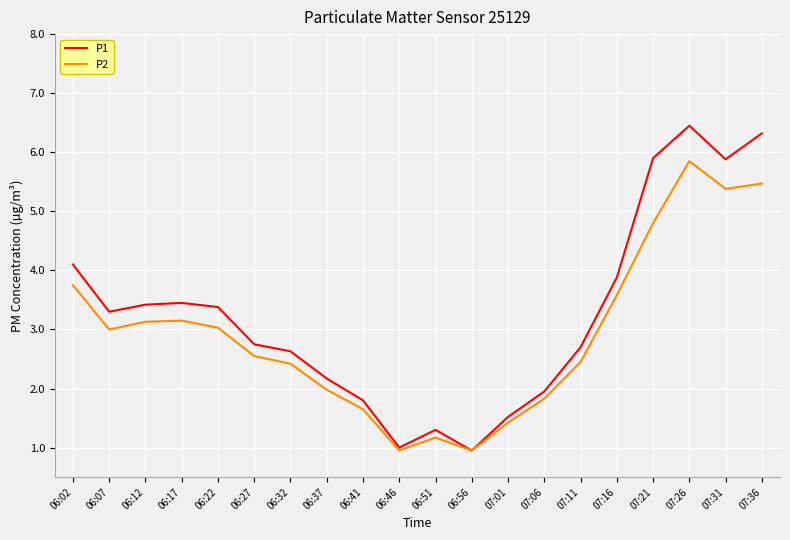

What is the maximum value shown in the chart?

6.5